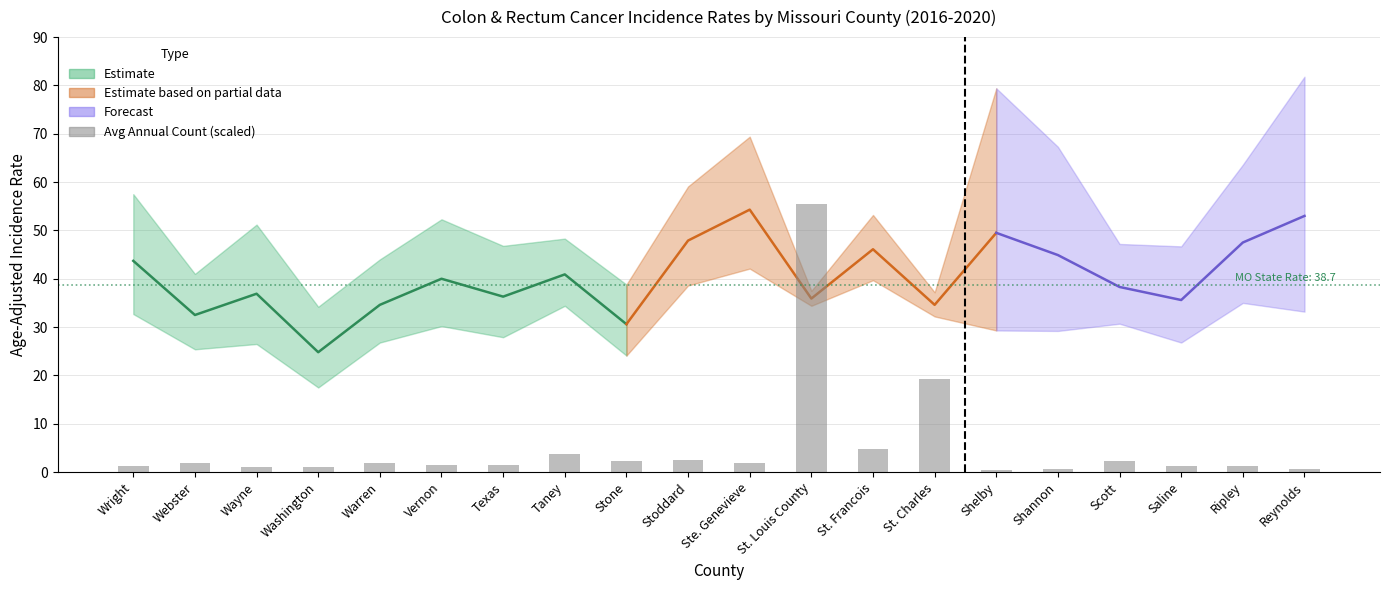

Where is the data nearest to the value 28?

St. Charles